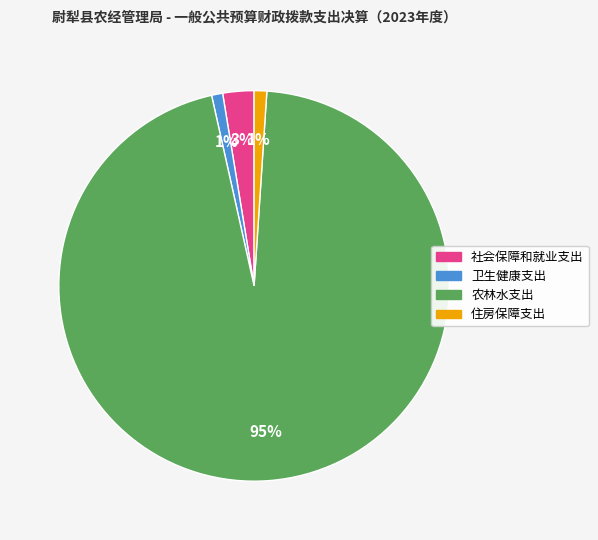

To the nearest percent, what is the average slice percentage?

25%